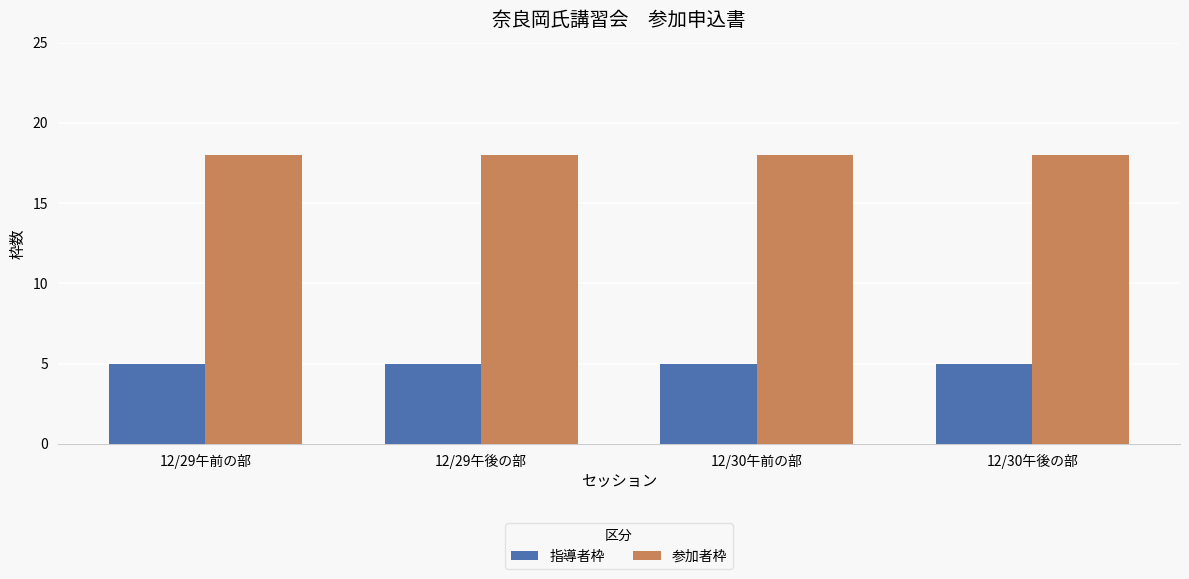

What is the smallest value displayed?

5